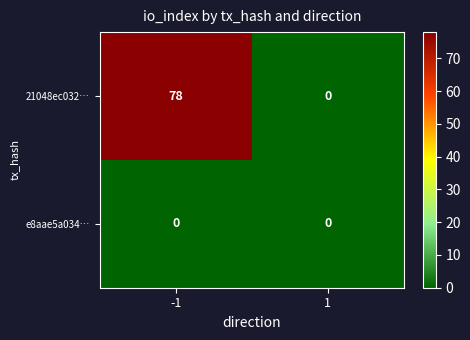

Rank the series by their average value, from lowest to highest.

e8aae5a034…, 21048ec032…